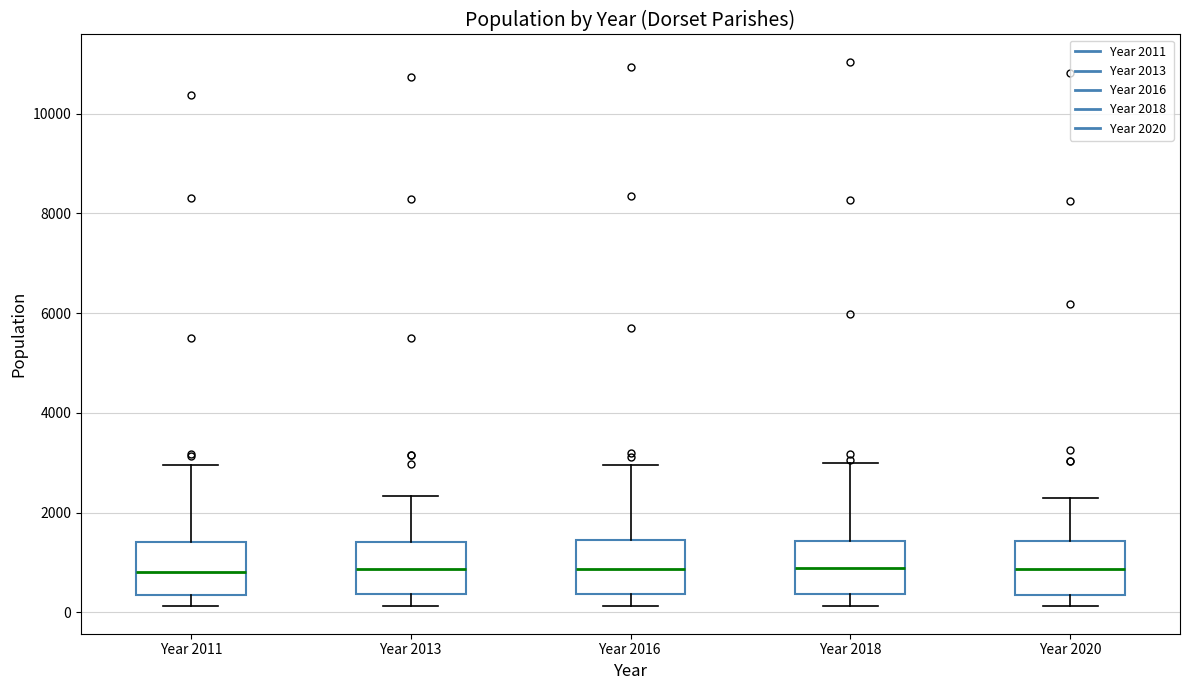

Reading left to right, read every box against the y-axis: the position of its median line, the range the box covers, and the ends of its whiskers. The values are not printed on the chart, so give them approximately, as read against the axis.

Year 2011: median 800, box 400 to 1400, whiskers 200 to 3000
Year 2013: median 800, box 400 to 1400, whiskers 200 to 2400
Year 2016: median 800, box 400 to 1400, whiskers 200 to 3000
Year 2018: median 800, box 400 to 1400, whiskers 200 to 3000
Year 2020: median 800, box 400 to 1400, whiskers 200 to 2200